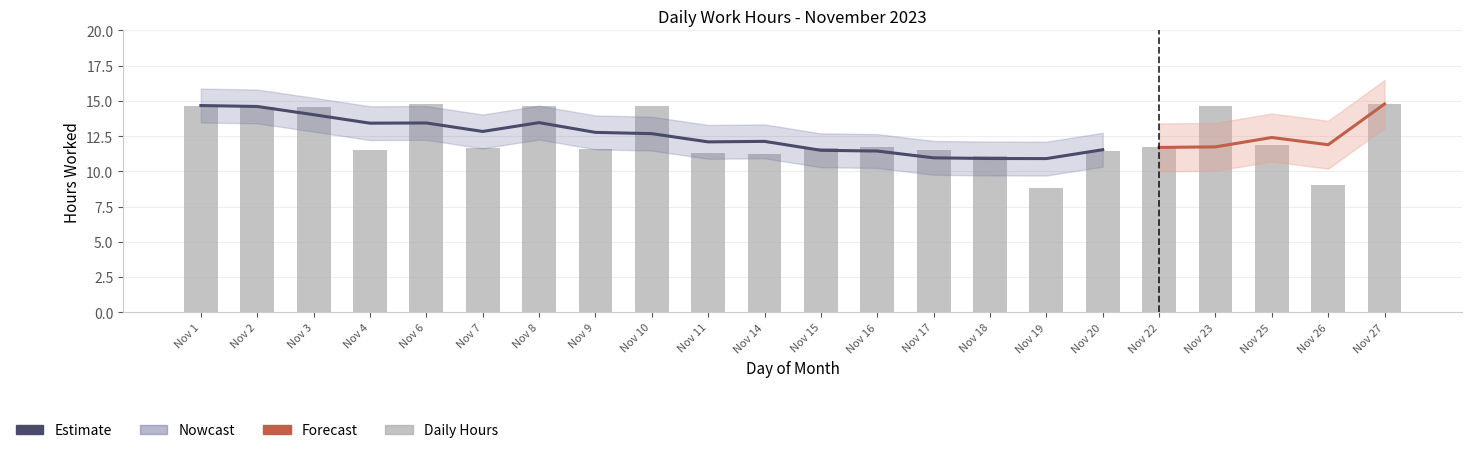

What is the smallest value displayed?

8.8